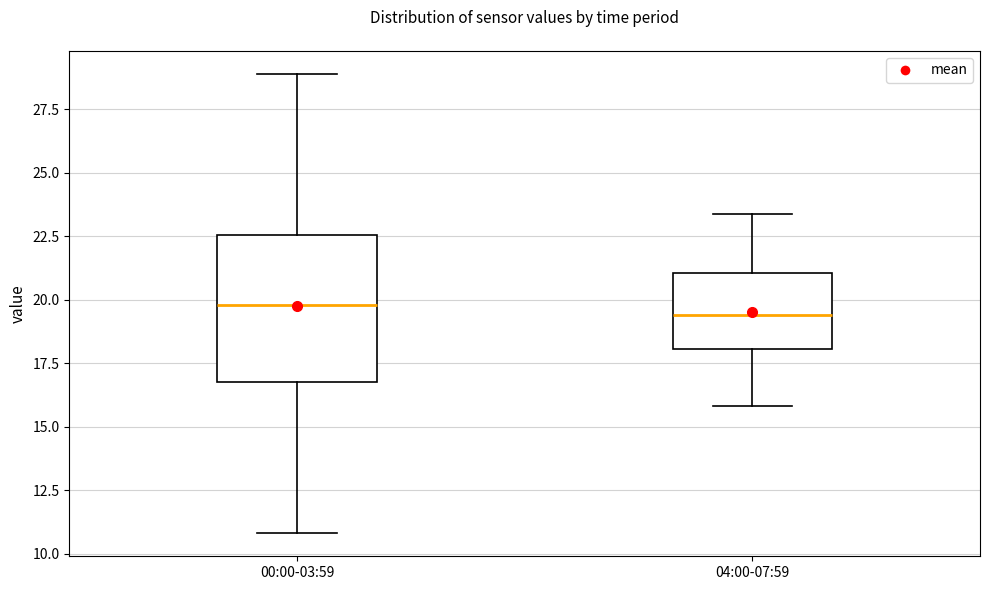

Reading left to right, transcribe this box plot: for each box, give where its median line is, the range the box spans, and where its two whiskers end, as read against the y-axis. The values are not printed on the chart, so give them approximately, as read against the axis.

00:00-03:59: median 20.0, box 17.0 to 22.5, whiskers 11.0 to 29.0
04:00-07:59: median 19.5, box 18.0 to 21.0, whiskers 16.0 to 23.5